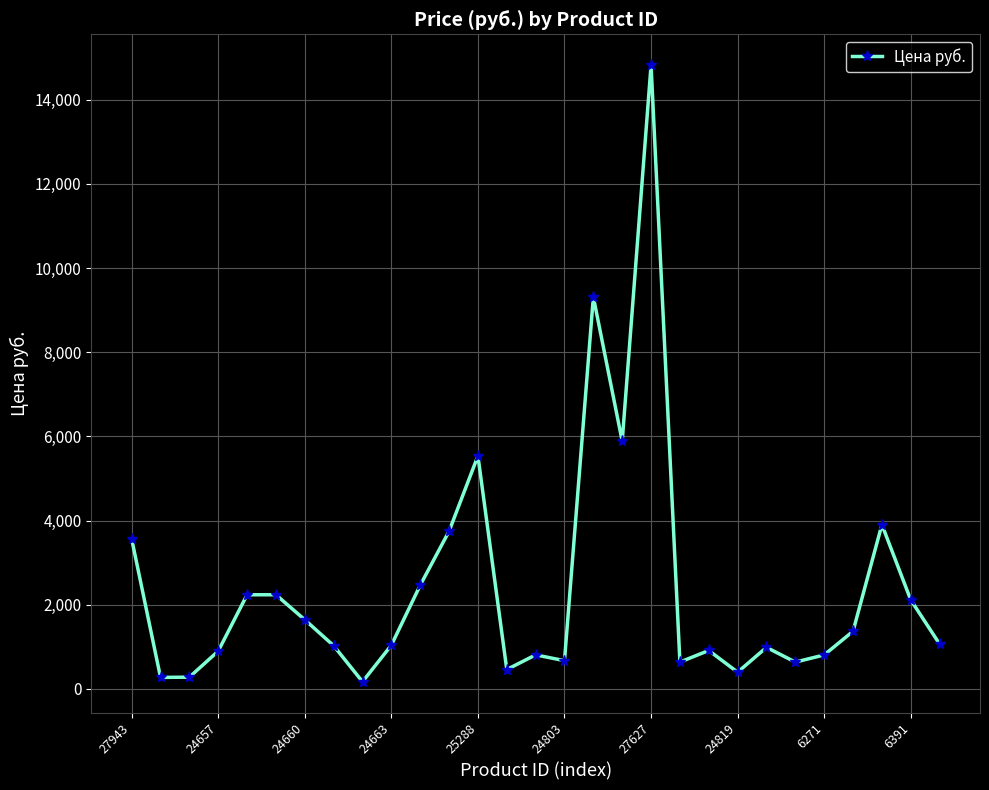

What is the value of the 23rd point from the left?

987.0